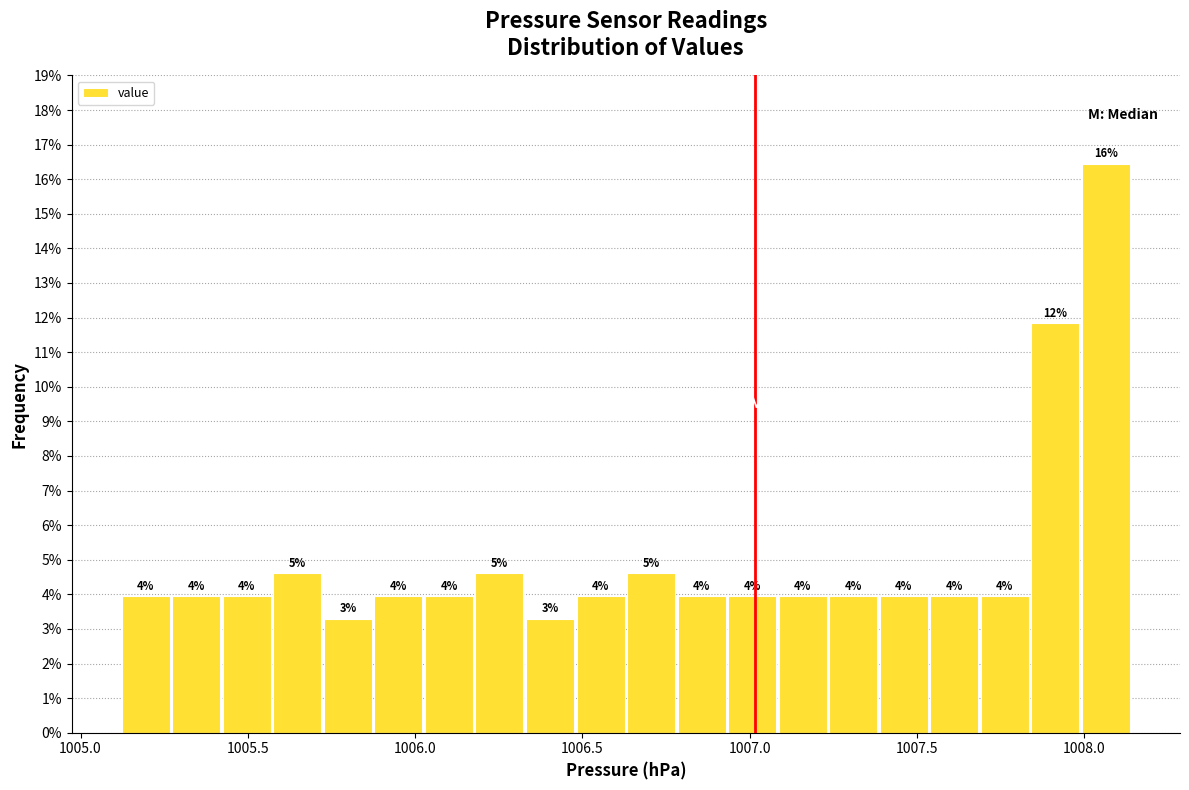

Read against the x-axis, roughly where is the centre of the tallest bar?

1008.05